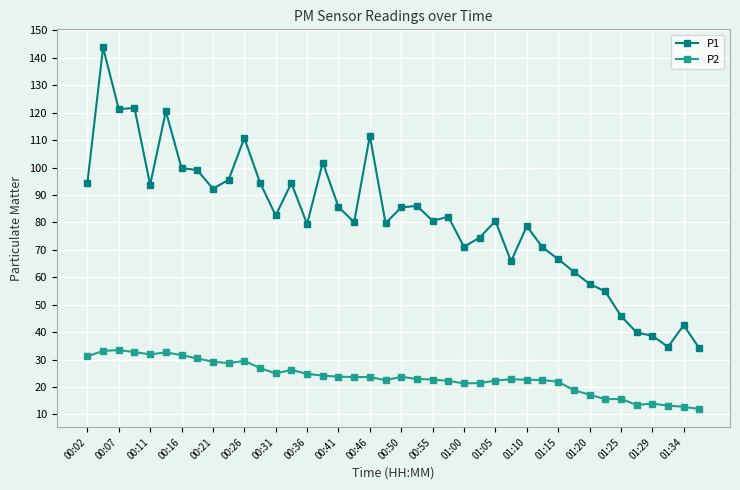

True or false: P1 and P2 intersect in this chart.

False